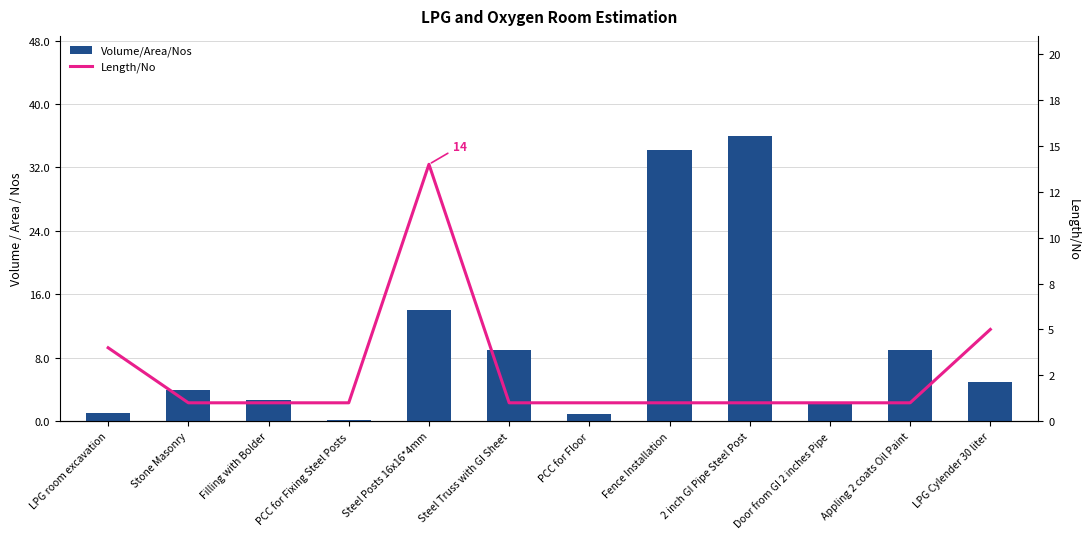

The value of Length/No at LPG Cylender 30 liter is 5.0. True or false?

True